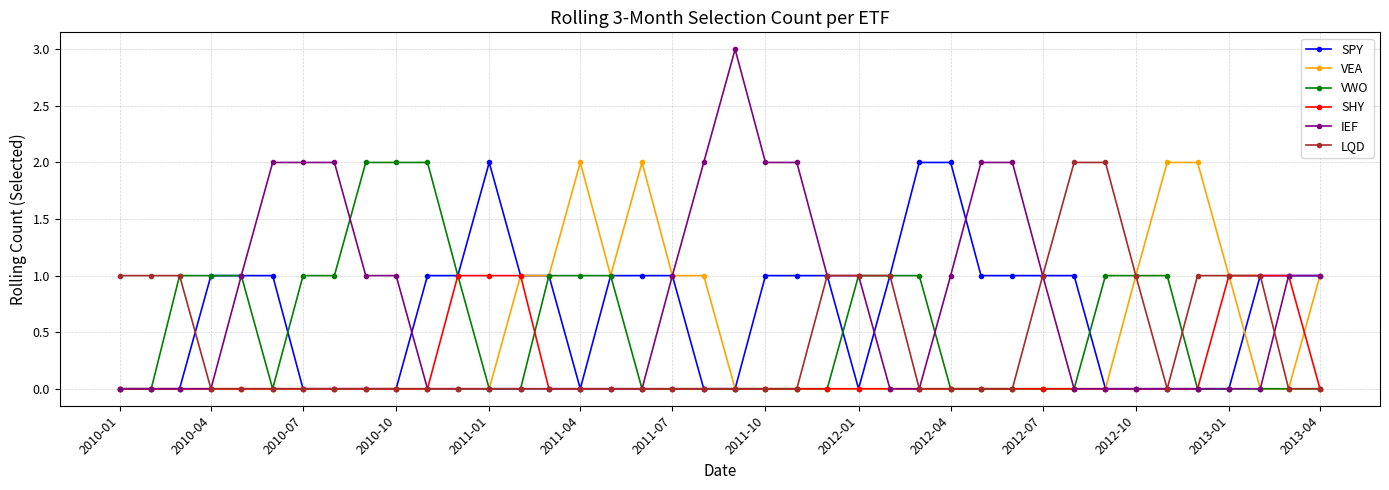

Which series has the largest range (max minus min)?

IEF